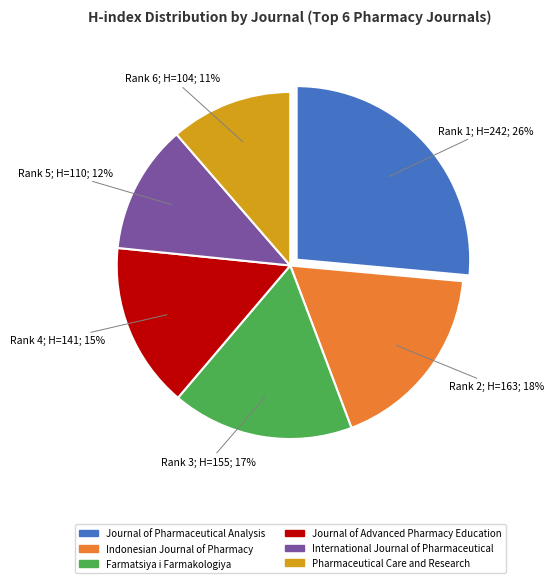

Is there any slice that represents more than half of the pie?

No